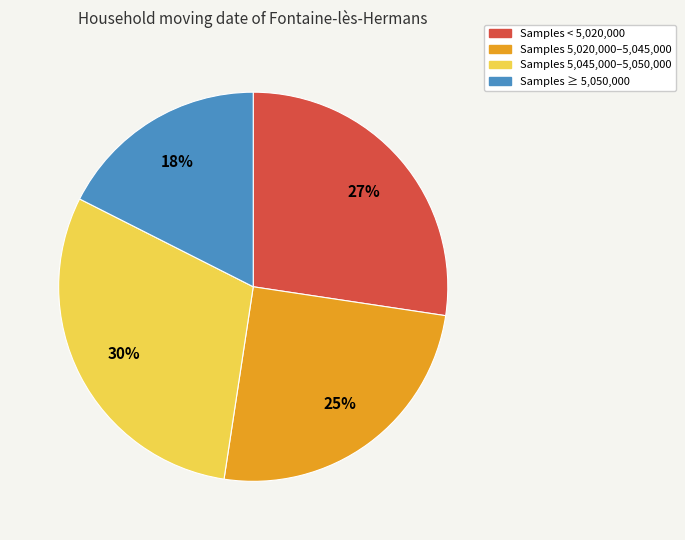

How many slices are in this pie chart?

4